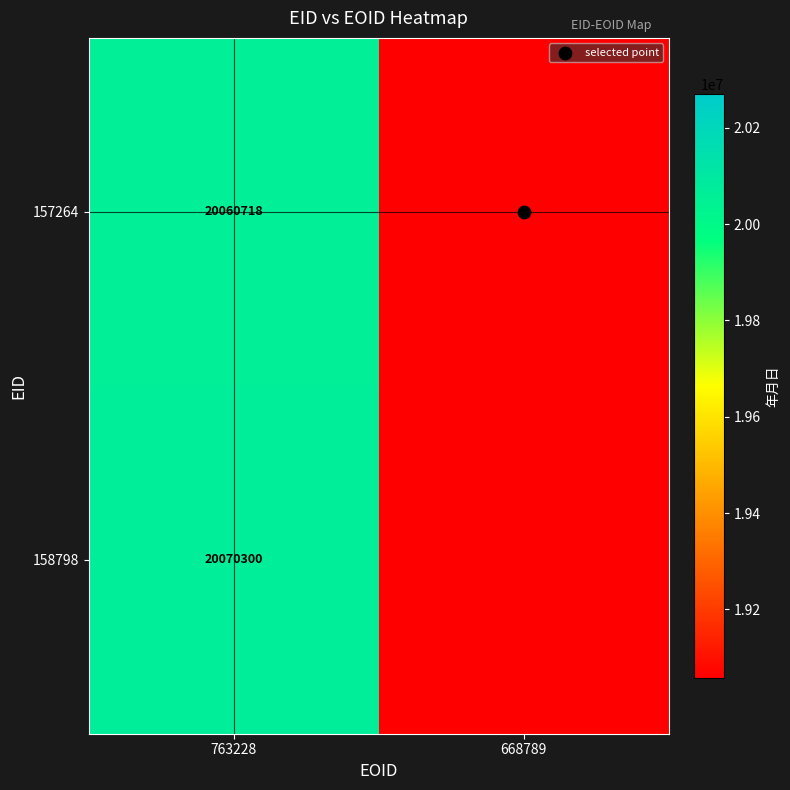

What is the average value of the 157264 series?

10030359